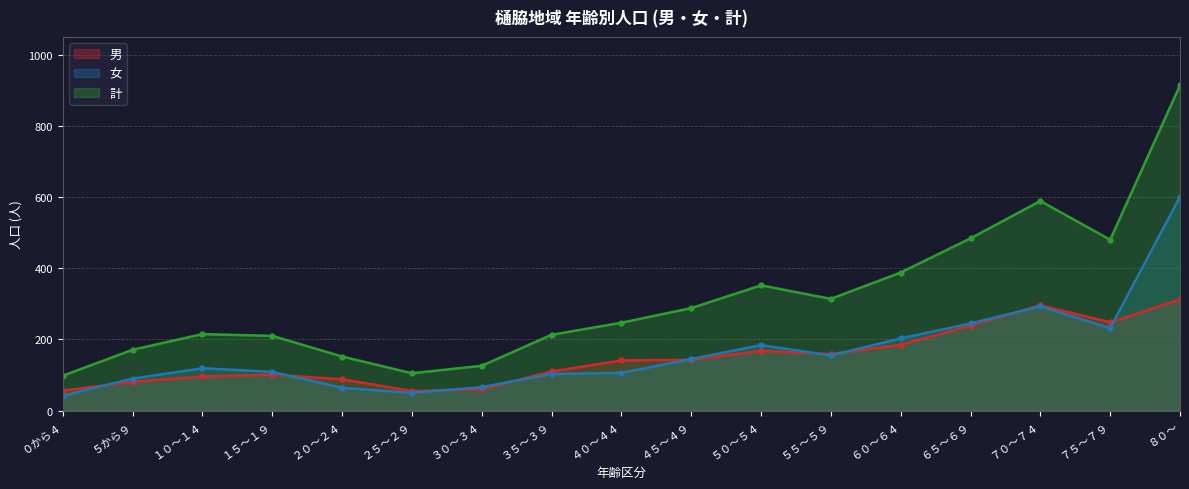

What is the total value across all series at ４０～４４?

494